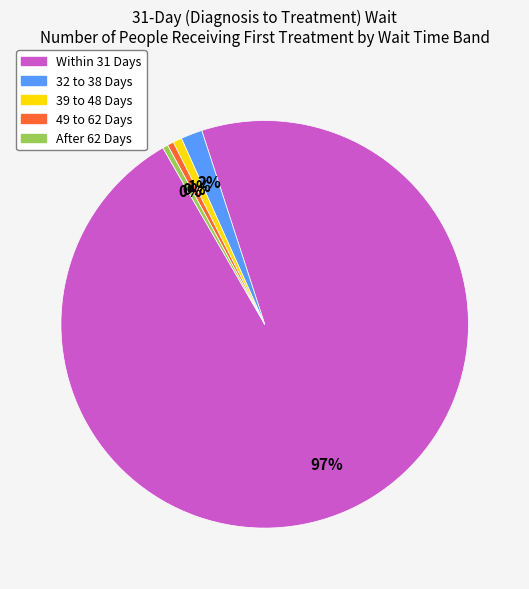

Is it true that 49 to 62 Days is 0% of the pie?

True